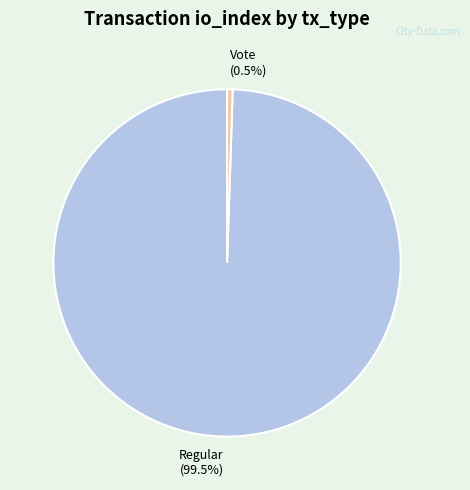

Which slice is the smallest?

Vote (0.5%)